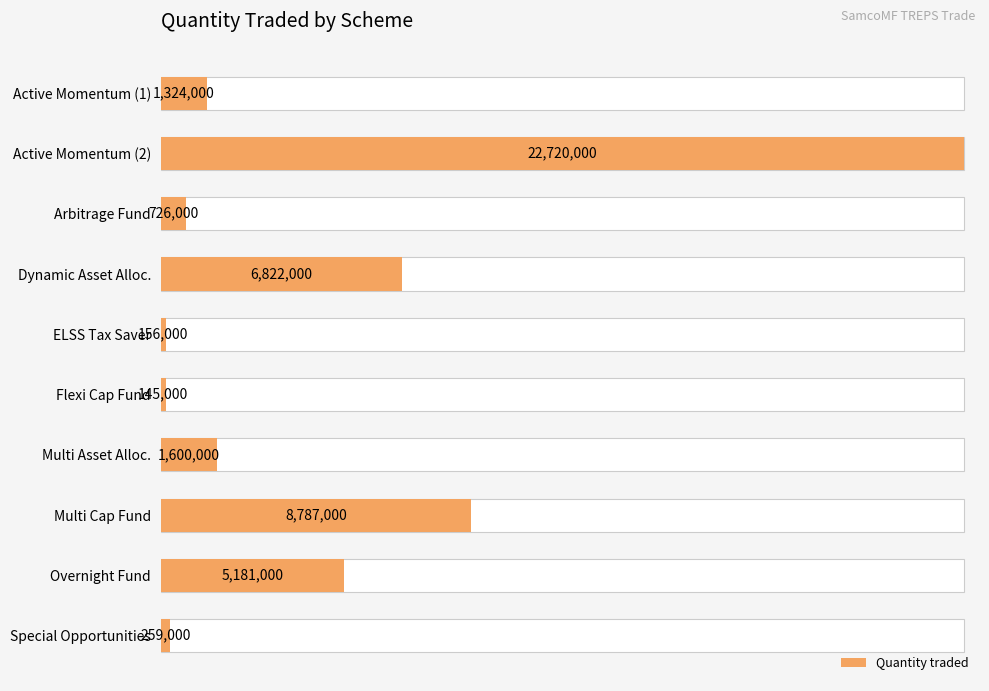

Between Special Opportunities and Flexi Cap Fund, which is larger?

Special Opportunities